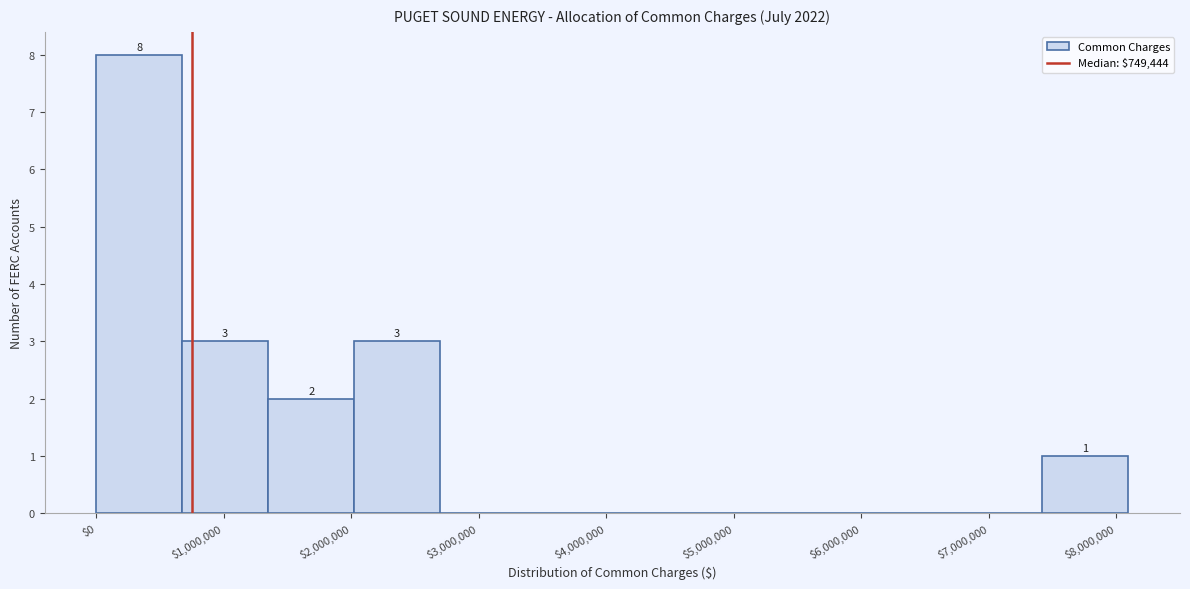

Over which range of the x-axis is the bar tallest?

0 to 700000